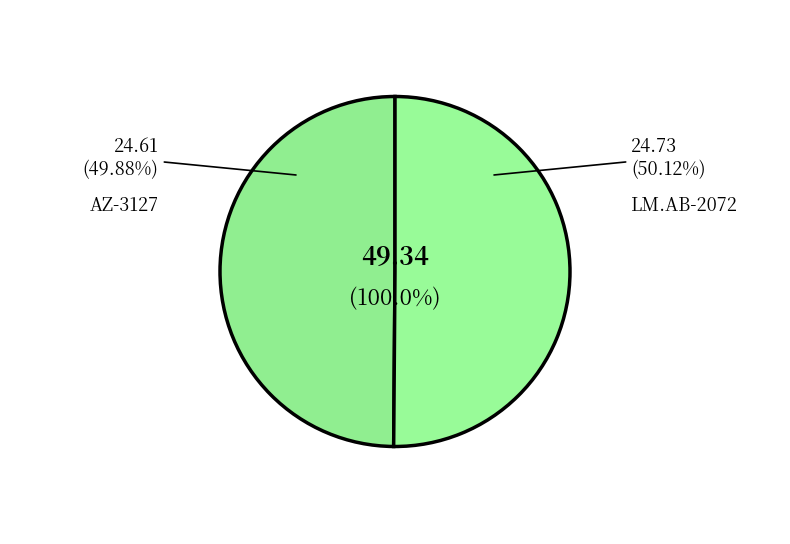

Which category accounts for the majority?

LM.AB-2072